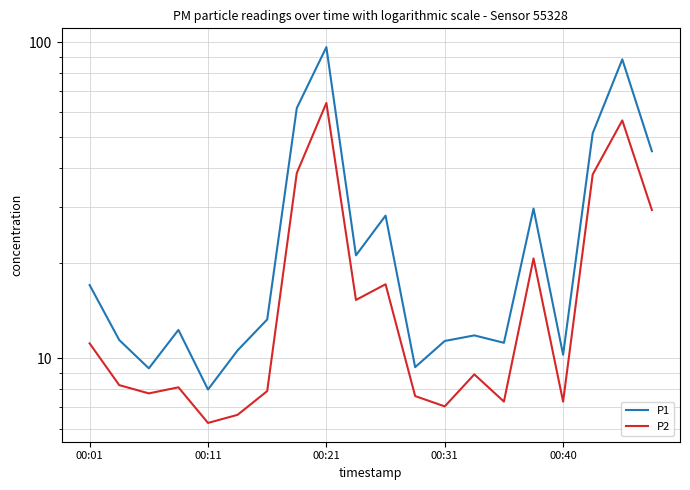

At how many categories does at least one series exceed 54?

3